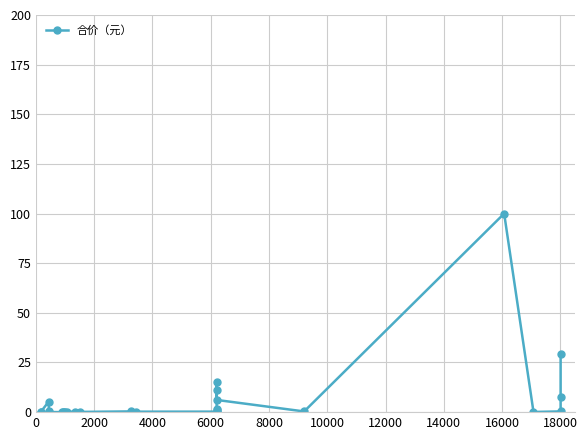

Is it true that the value at 2000 is 0.0?

False